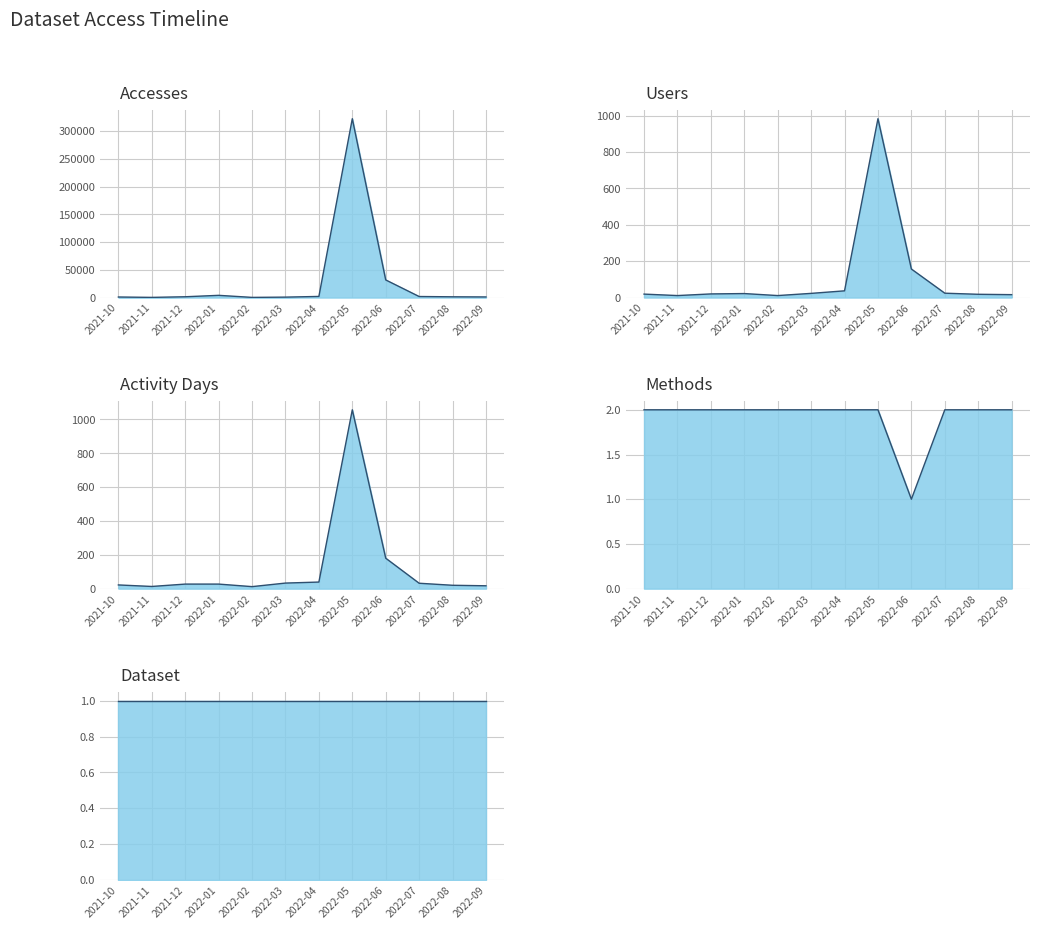

Which has a higher value, 2022-07 or 2021-10?

2022-07